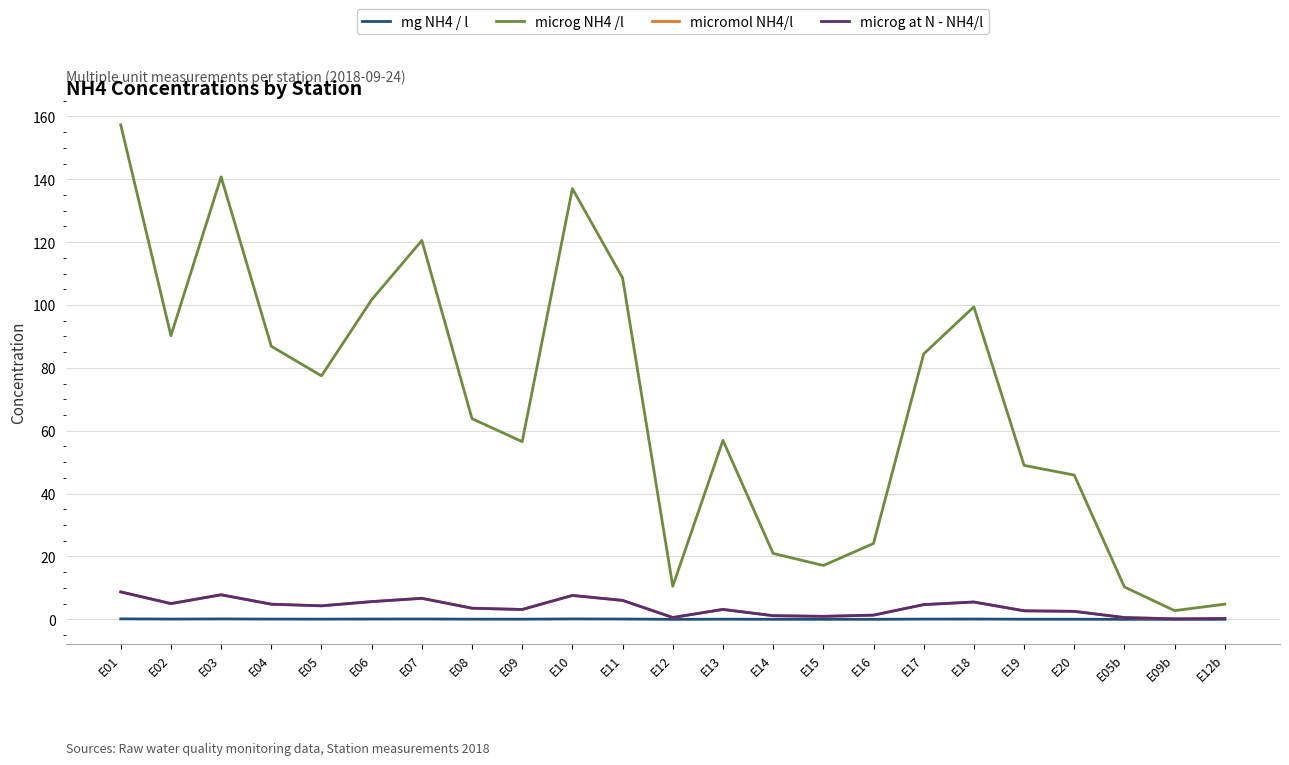

Reading left to right, transcribe all the data shown in this chart.

mg NH4 / l: E01=0.2	E02=0.1	E03=0.1	E04=0.1	E05=0.1	E06=0.1	E07=0.1	E08=0.1	E09=0.1	E10=0.1	E11=0.1	E12=0.0	E13=0.1	E14=0.0	E15=0.0	E16=0.0	E17=0.1	E18=0.1	E19=0.0	E20=0.0	E05b=0.0	E09b=0.0	E12b=0.0
microg NH4 /l: E01=157.3	E02=90.3	E03=140.8	E04=86.9	E05=77.5	E06=101.7	E07=120.6	E08=63.8	E09=56.5	E10=137.0	E11=108.6	E12=10.5	E13=57.0	E14=21.0	E15=17.1	E16=24.1	E17=84.4	E18=99.4	E19=49.0	E20=45.9	E05b=10.3	E09b=2.8	E12b=4.8
micromol NH4/l: E01=8.7	E02=5.0	E03=7.8	E04=4.8	E05=4.3	E06=5.6	E07=6.7	E08=3.5	E09=3.1	E10=7.6	E11=6.0	E12=0.6	E13=3.2	E14=1.2	E15=1.0	E16=1.3	E17=4.7	E18=5.5	E19=2.7	E20=2.6	E05b=0.6	E09b=0.2	E12b=0.3
microg at N - NH4/l: E01=8.7	E02=5.0	E03=7.8	E04=4.8	E05=4.3	E06=5.6	E07=6.7	E08=3.5	E09=3.1	E10=7.6	E11=6.0	E12=0.6	E13=3.2	E14=1.2	E15=1.0	E16=1.3	E17=4.7	E18=5.5	E19=2.7	E20=2.6	E05b=0.6	E09b=0.2	E12b=0.3